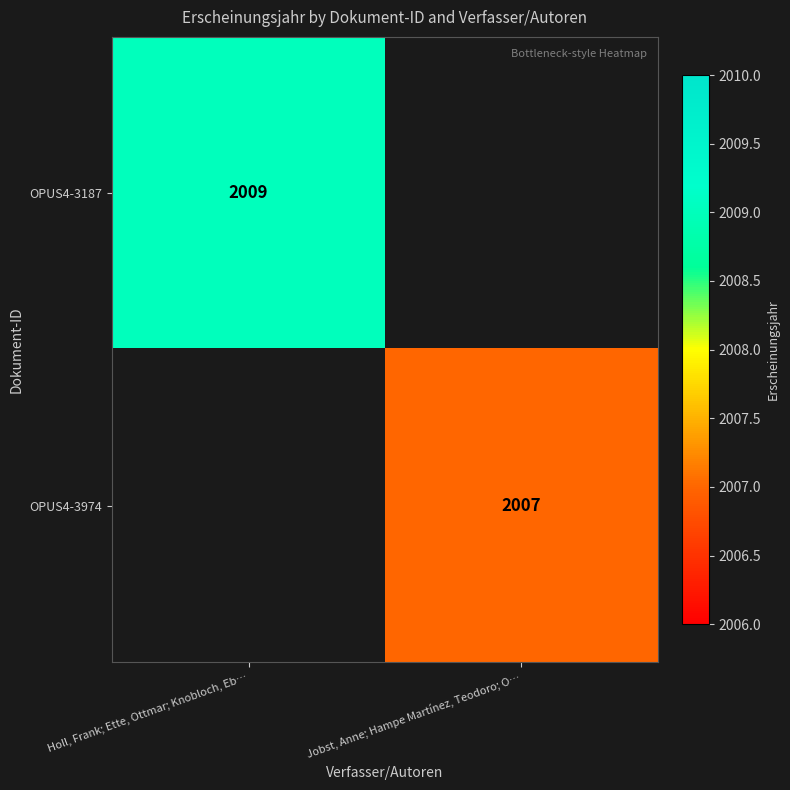

Is the value of OPUS4-3187 at Holl, Frank; Ette, Ottmar; Knobloch, Eb… greater than the value of OPUS4-3974 at Jobst, Anne; Hampe Martínez, Teodoro; O…?

Yes